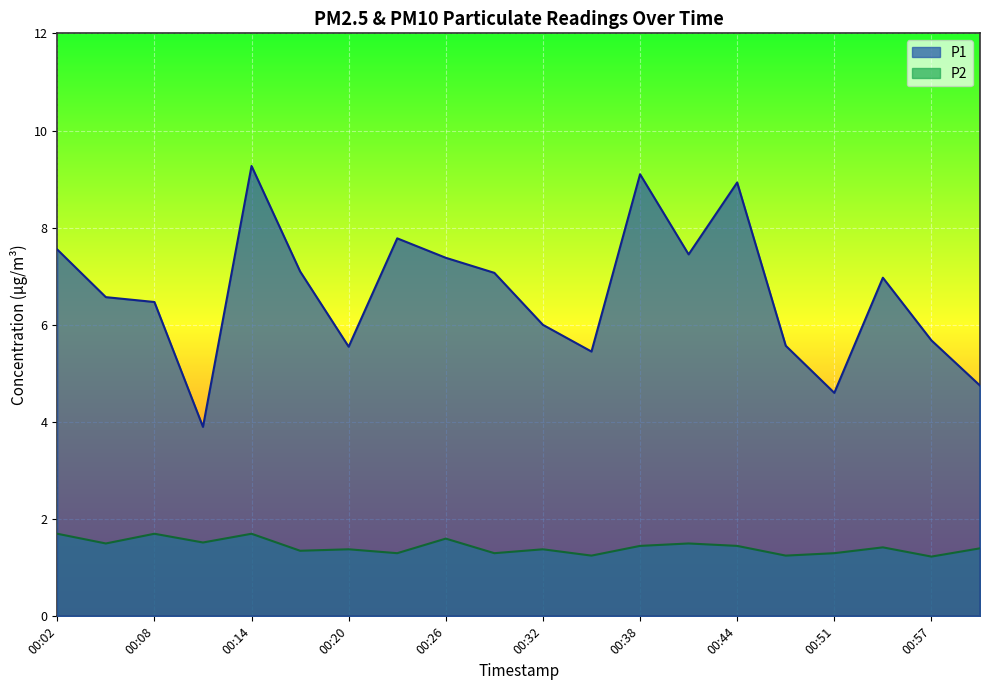

Which series has the largest range (max minus min)?

P1